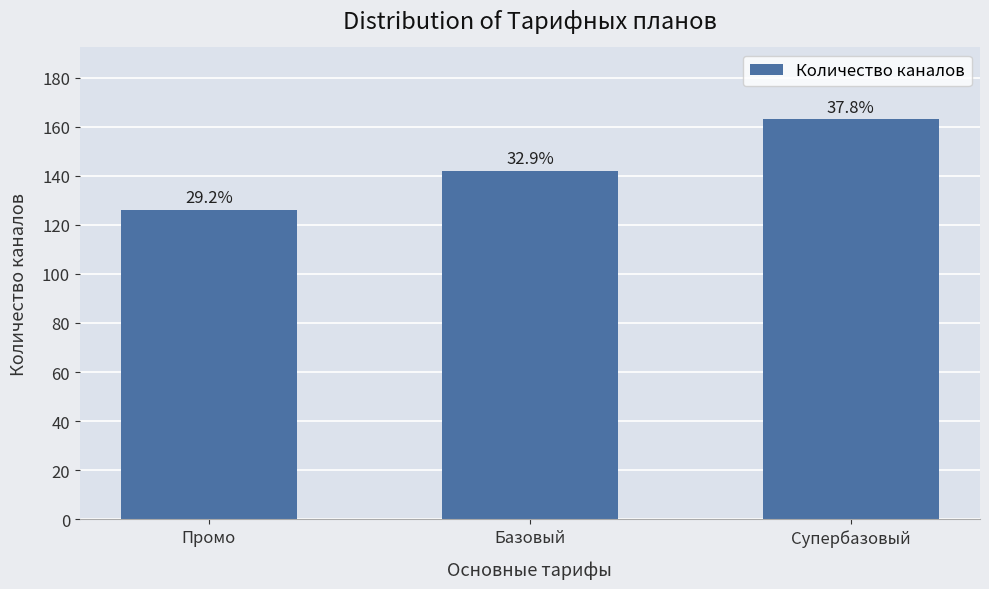

Are the bars horizontal?

No